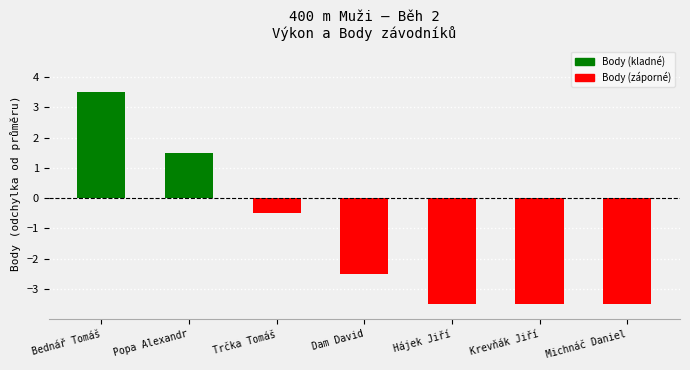

What is the maximum value shown in the chart?

3.5